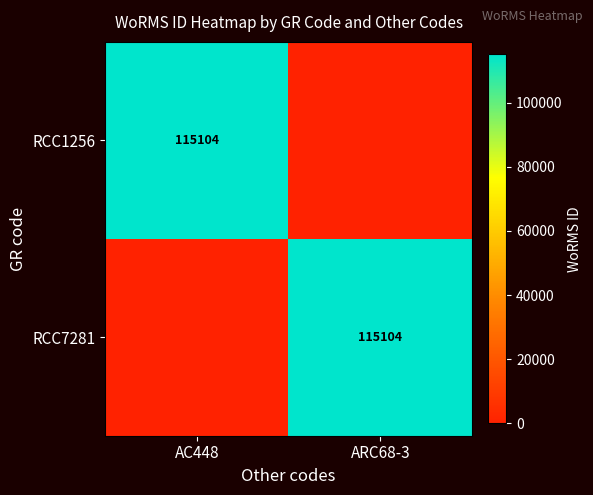

The RCC1256 series shows 115104 at AC448. True or false?

True